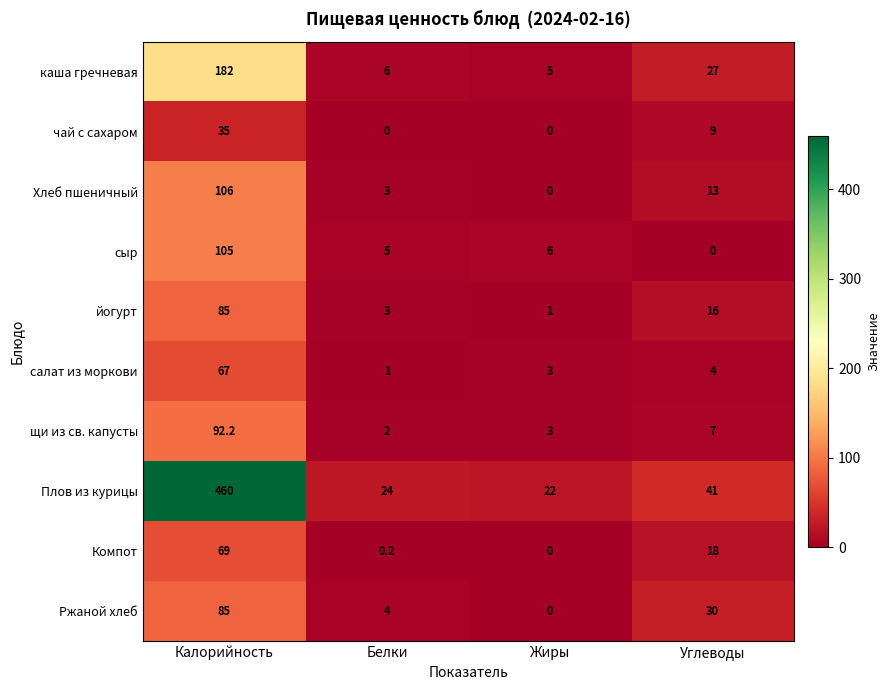

At which label does щи из св. капусты reach its peak?

Калорийность